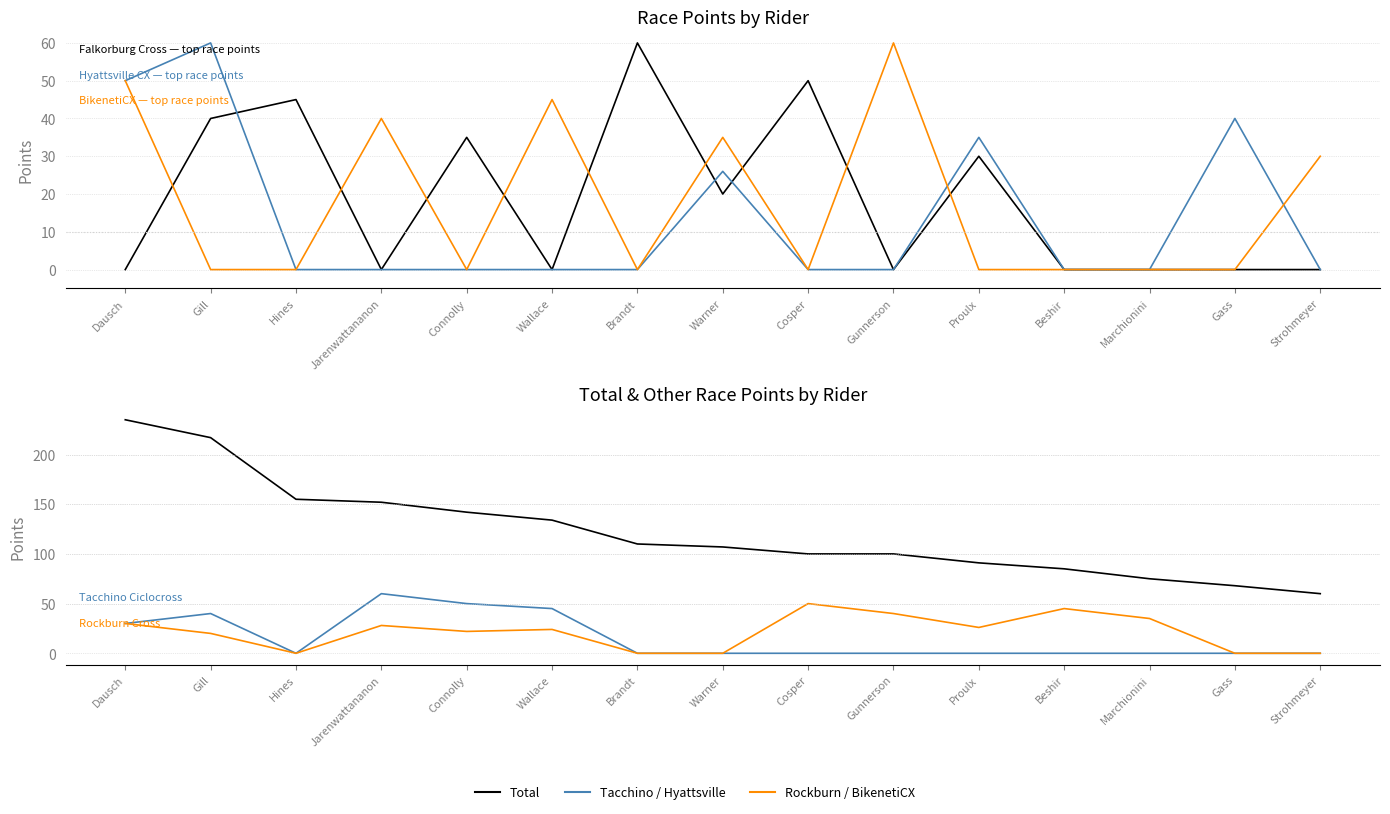

What is the total value across all series at Warner?

188